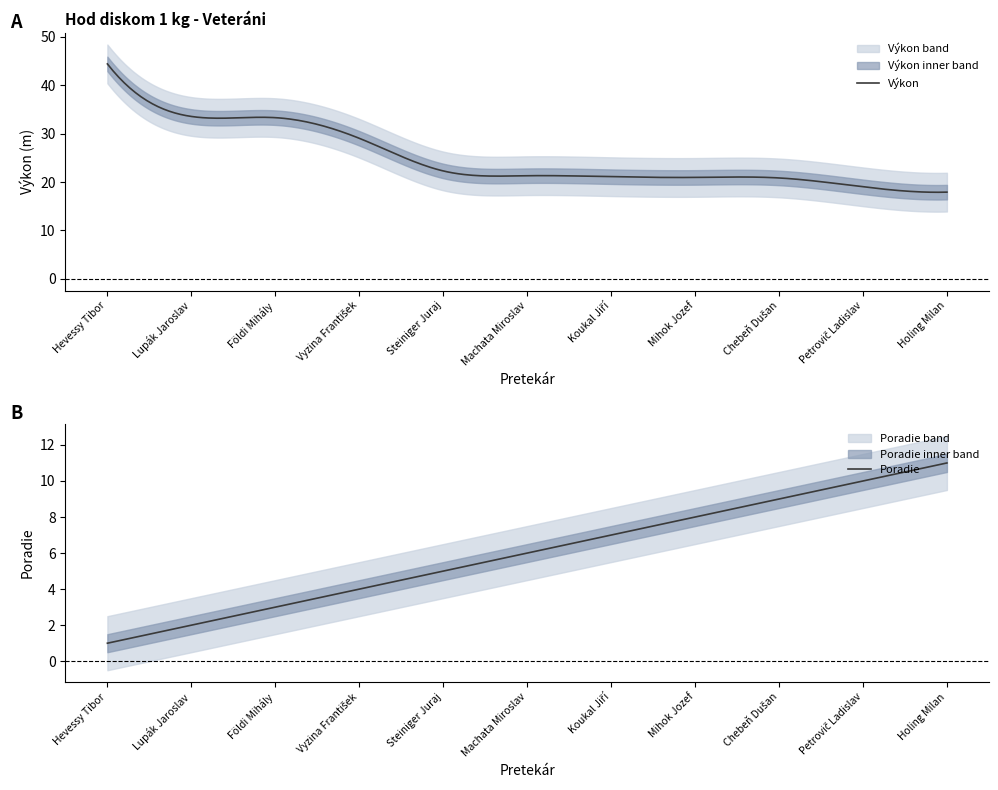

Reading left to right, transcribe all the data shown in this chart.

Výkon: 44.4	33.5	33.3	29.0	22.3	21.3	21.1	20.9	20.8	19.0	17.9
Poradie: 1.0	2.0	3.0	4.0	5.0	6.0	7.0	8.0	9.0	10.0	11.0